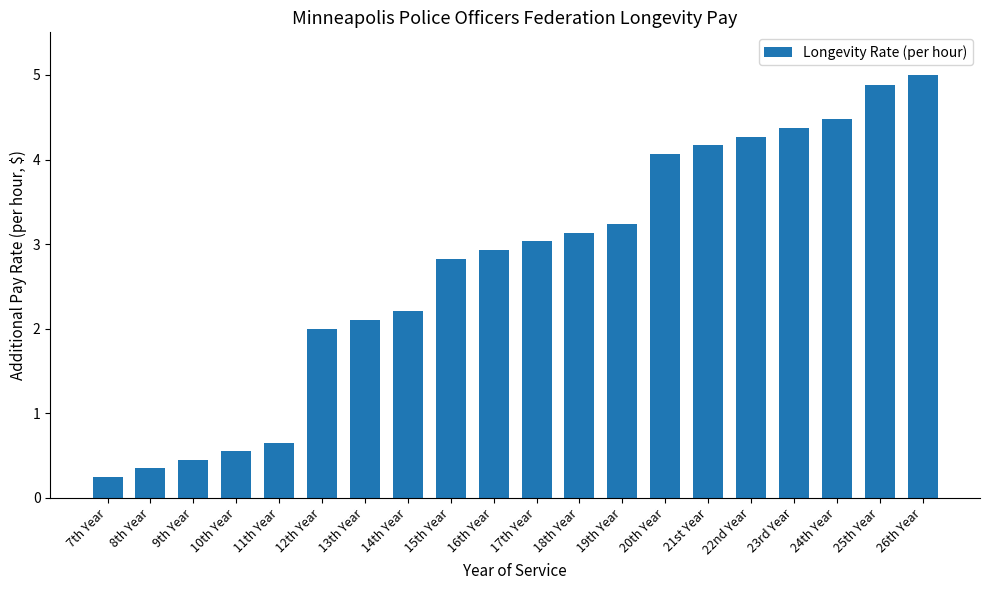

Which has a higher value, 16th Year or 11th Year?

16th Year